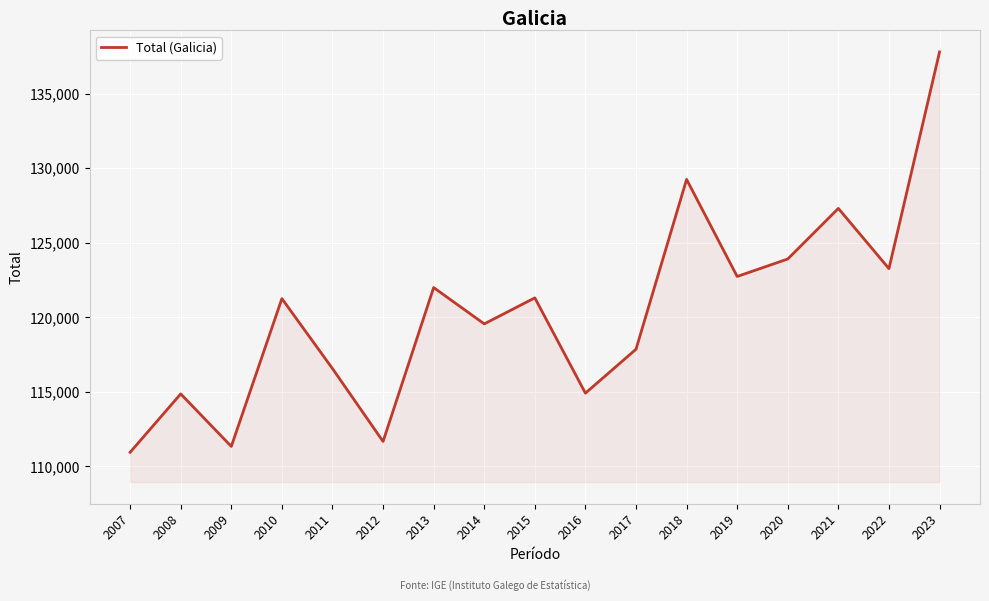

The value at 2011 is 116554. True or false?

True